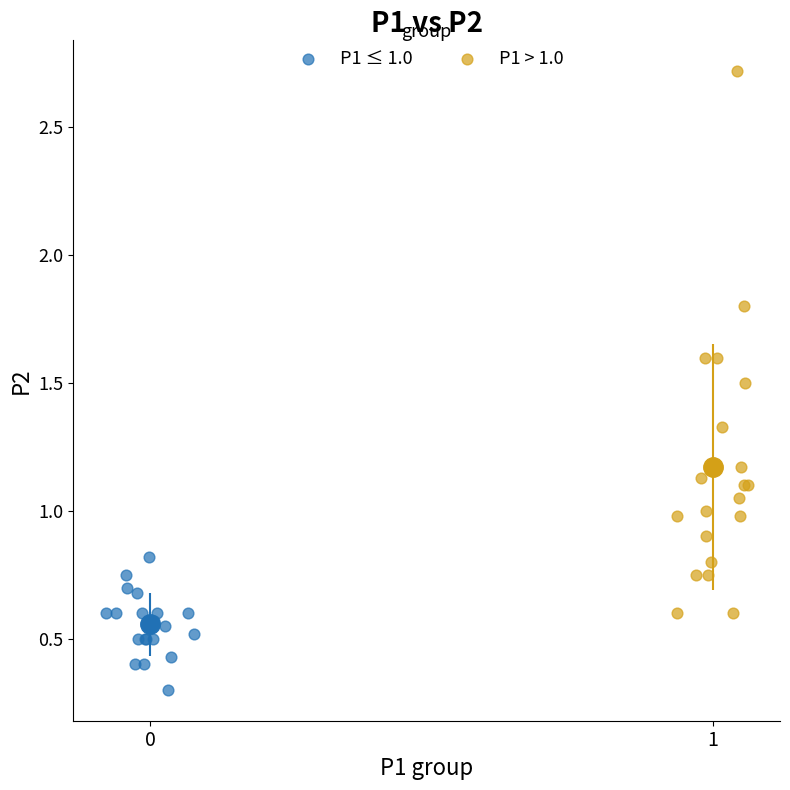

Which series reaches the minimum Y coordinate?

P1 ≤ 1.0